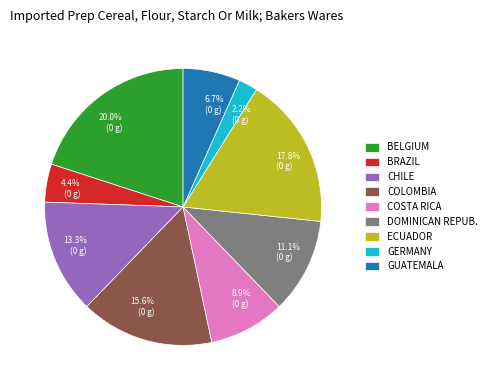

What percentage is NOT represented by COSTA RICA?

91.1%